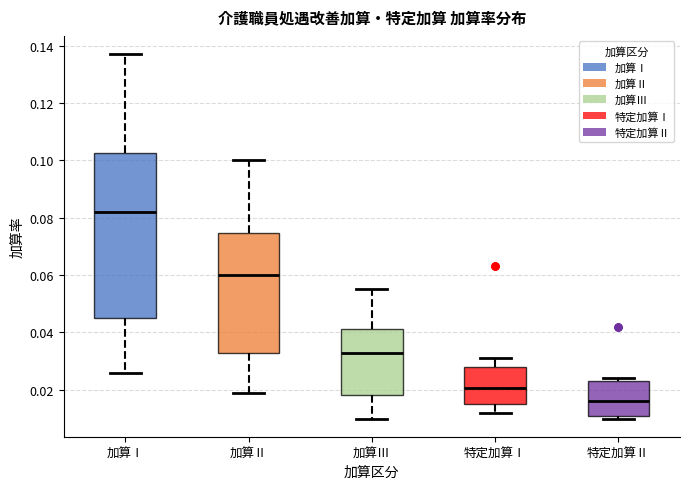

Where does the lower whisker of the box for 加算Ⅱ end on the y-axis? The values are not printed on the chart, so give them approximately, as read against the axis.

0.020